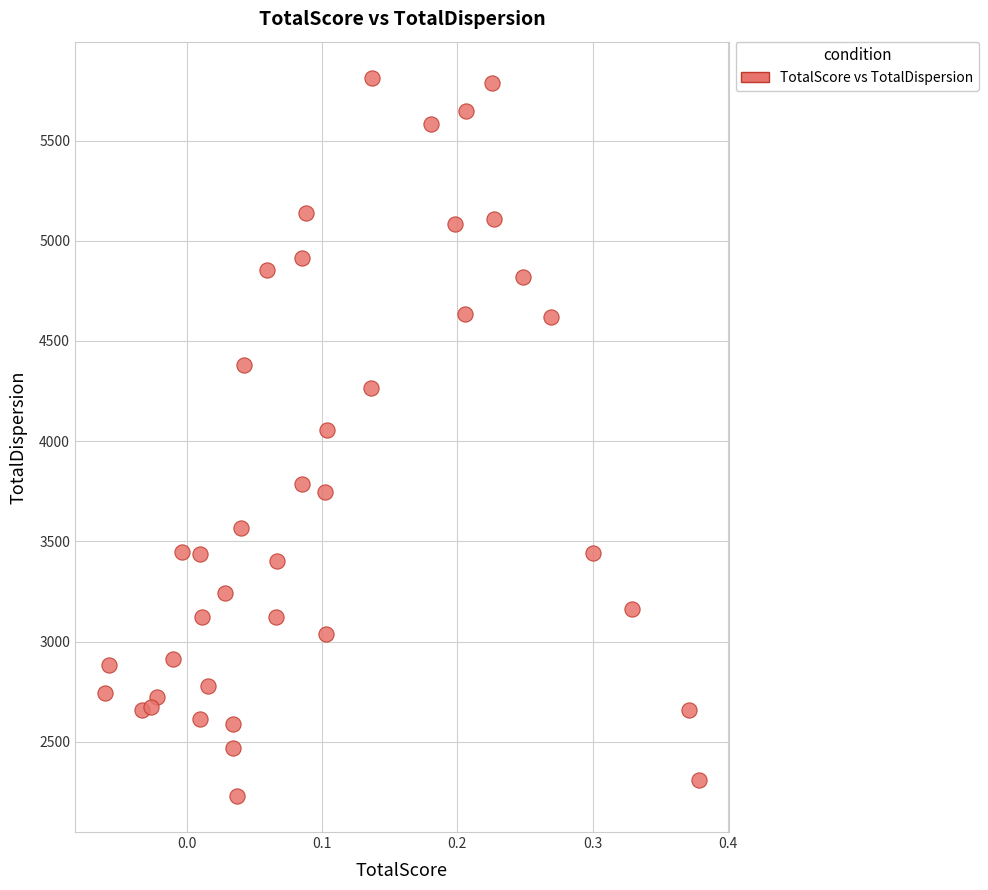

What is the range of Y values (max minus min)?

3586.4